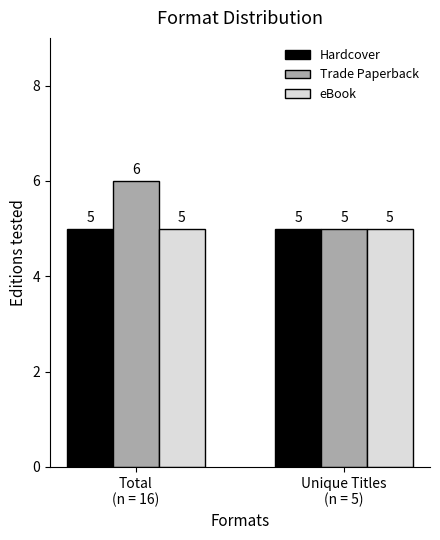

Is it true that Trade Paperback equals 2 at Total
(n = 16)?

False